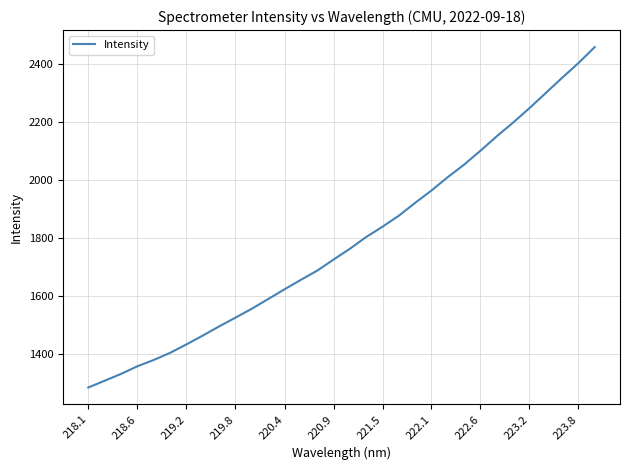

True or false: the data has more than 0 interior local peaks.

False